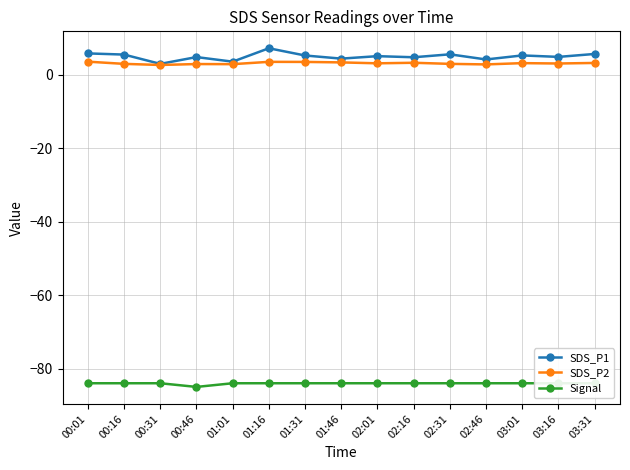

How many lines are shown in the chart?

3